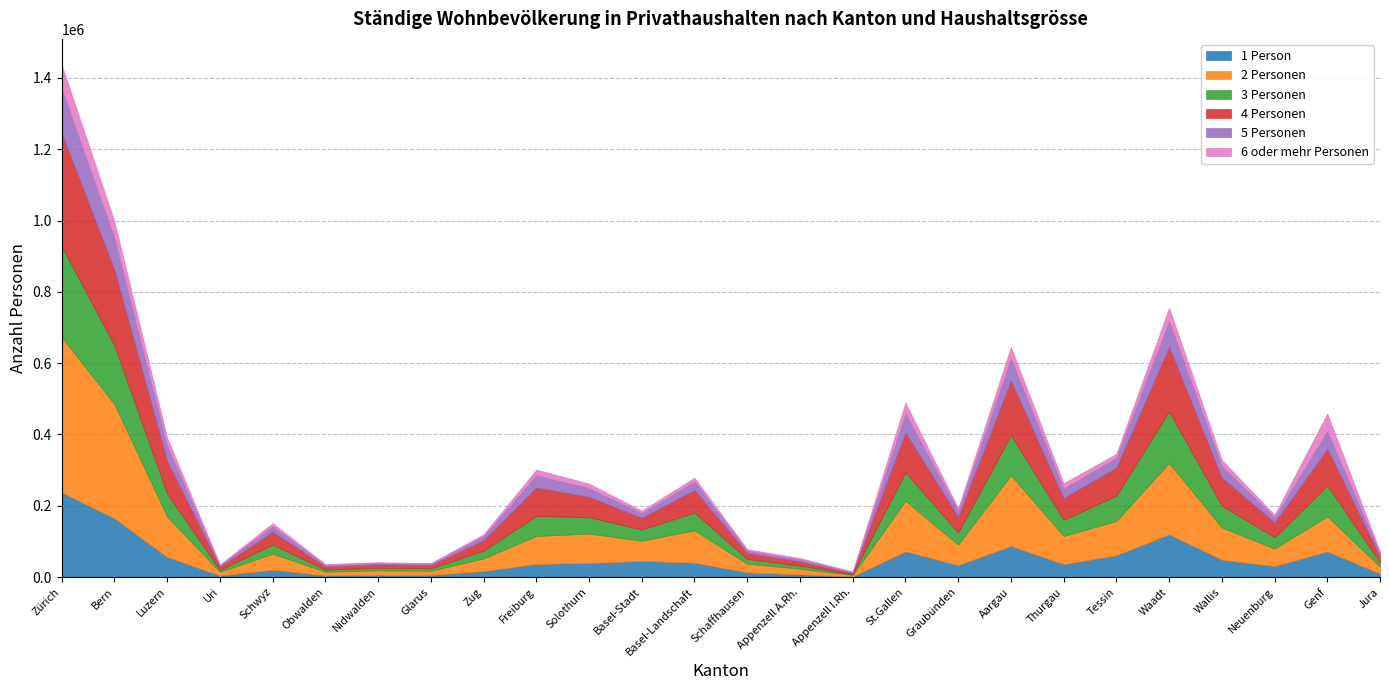

What is the label of the 16th point from the left?

Appenzell I.Rh.